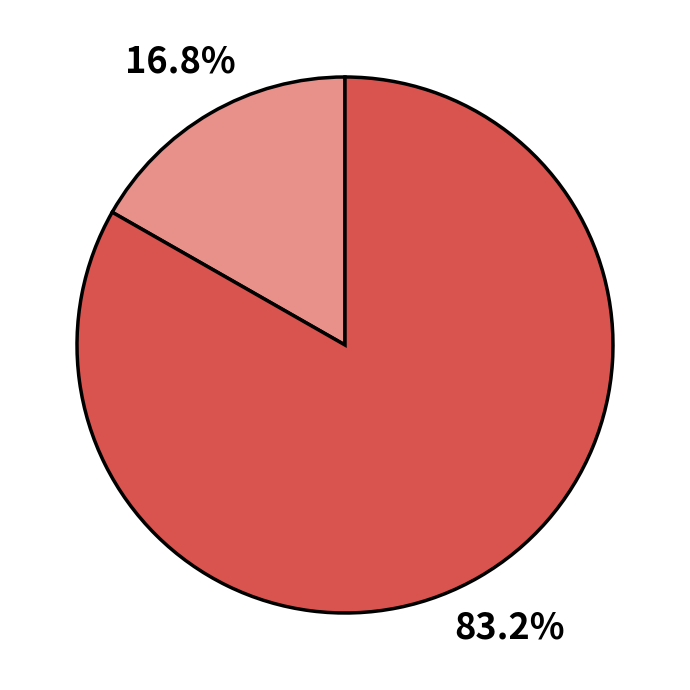

Count the number of slices in the pie.

2